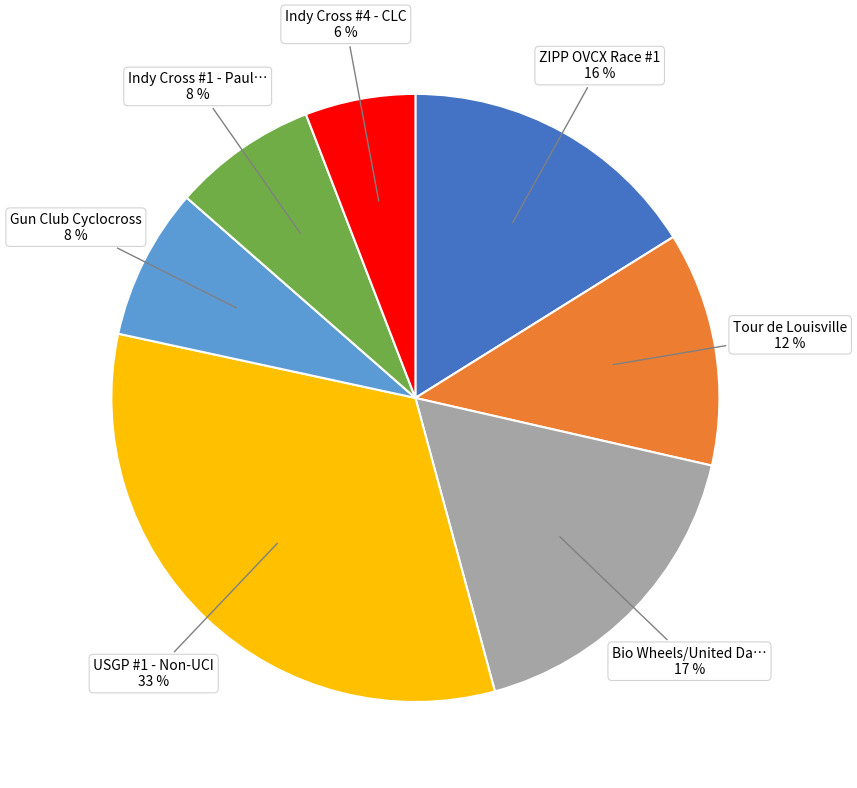

How many slices are in this pie chart?

7